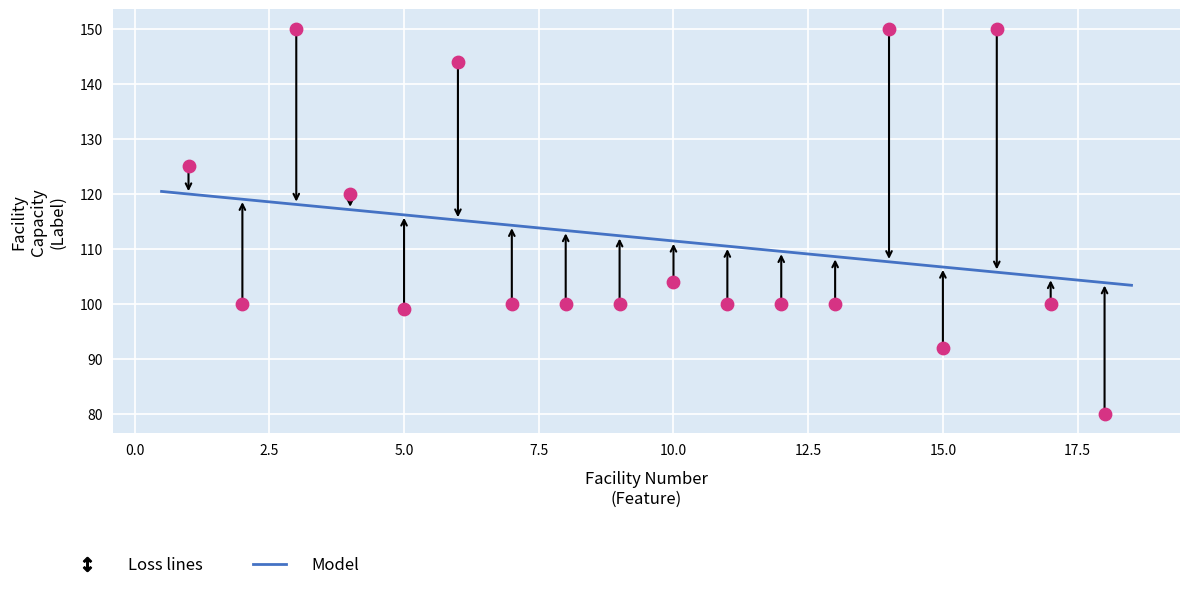

What Y value in the scatter plot is closest to 115?

120